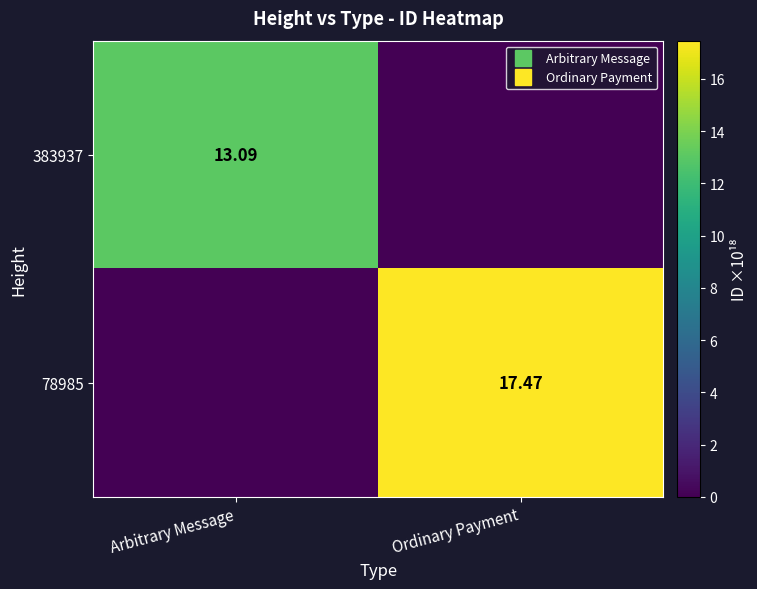

Rank the categories by 78985 value from lowest to highest.

Arbitrary Message, Ordinary Payment